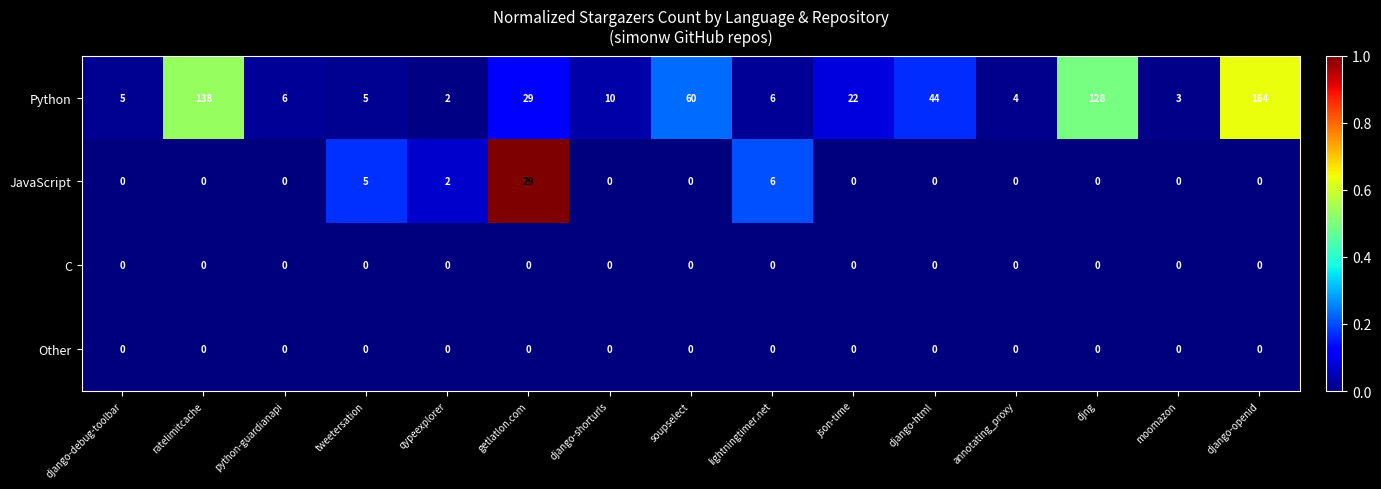

Which series changed the most between ratelimitcache and soupselect?

Python